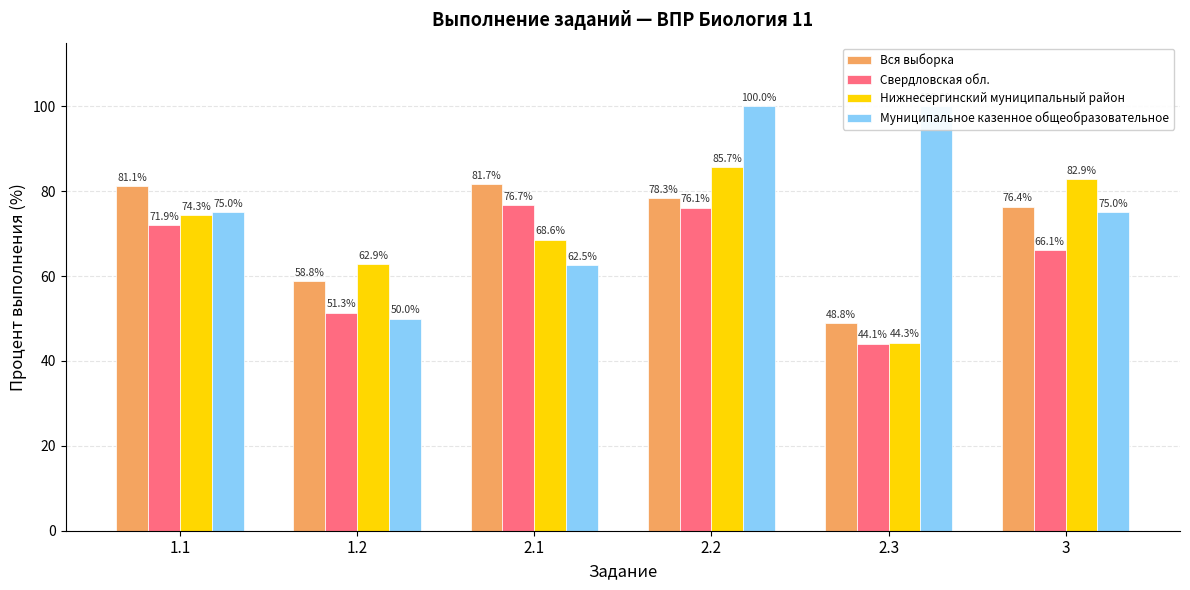

What is the label of the 6th bar from the left?

3